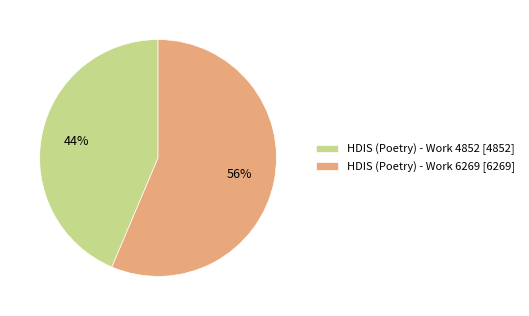

Is it true that HDIS (Poetry) - Work 6269 is 64% of the pie?

False